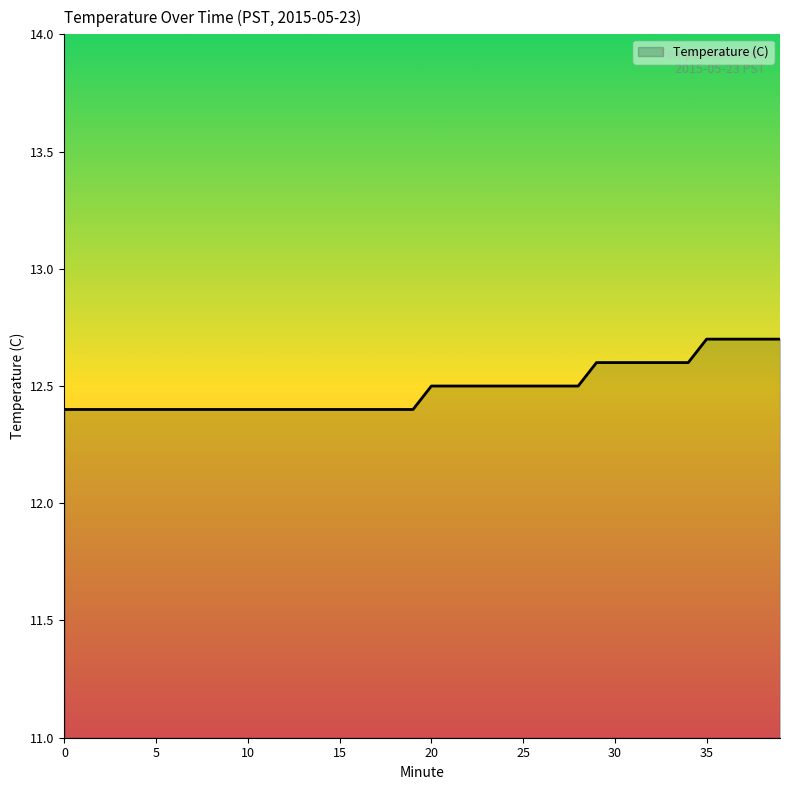

What is the difference between the maximum and minimum values?

0.3